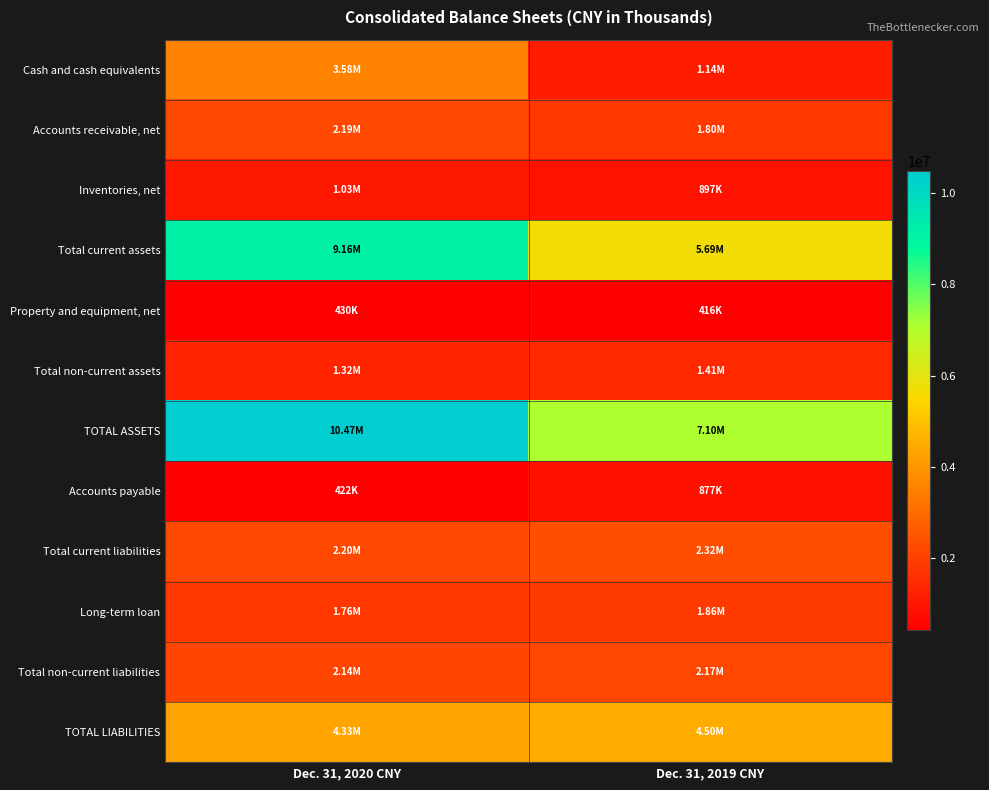

Which category has the highest value across all series?

Dec. 31, 2020 CNY